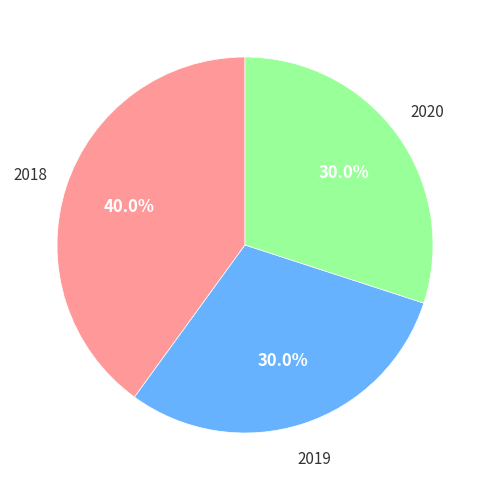

Does any single category account for the majority?

No